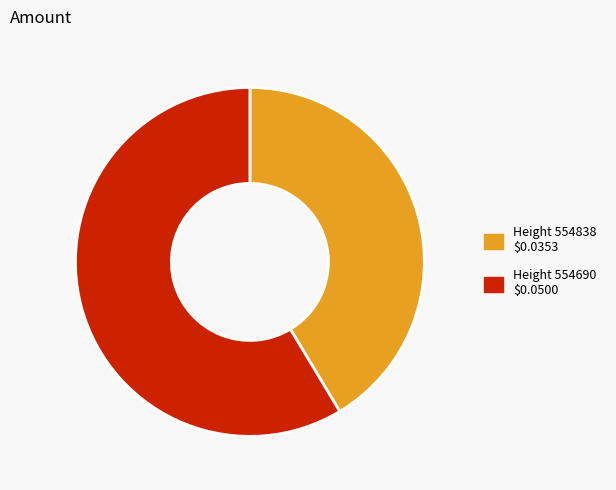

Does any single category account for the majority?

Yes